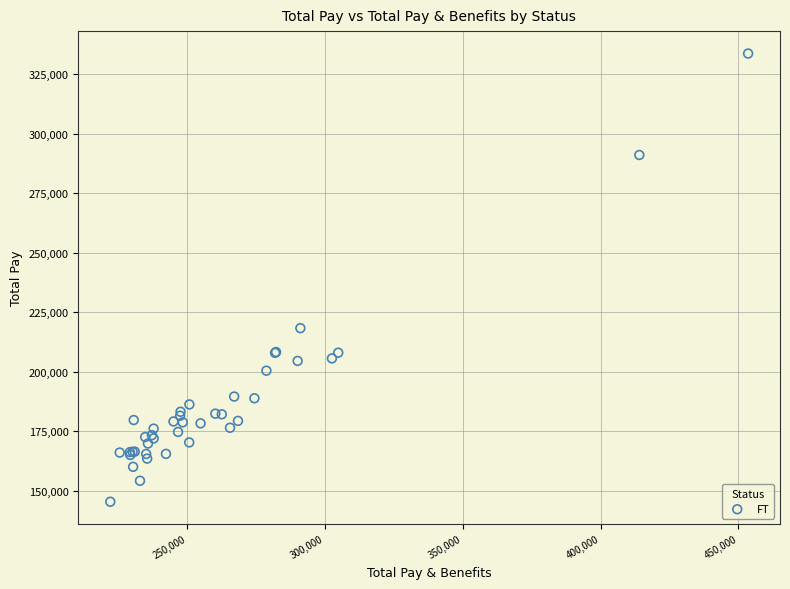

What Y value in the scatter plot is closest to 239558?

218342.4